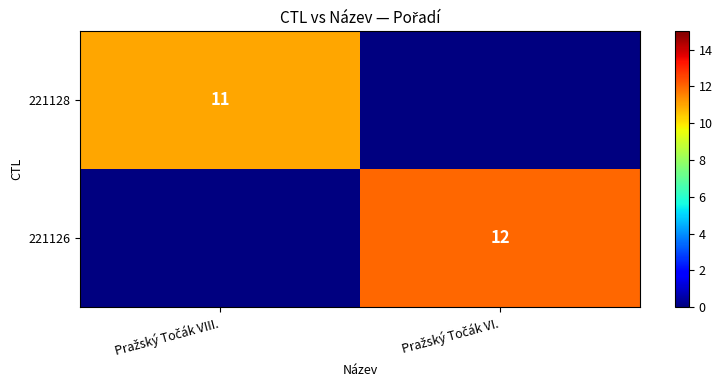

At how many categories does at least one series exceed 11?

1